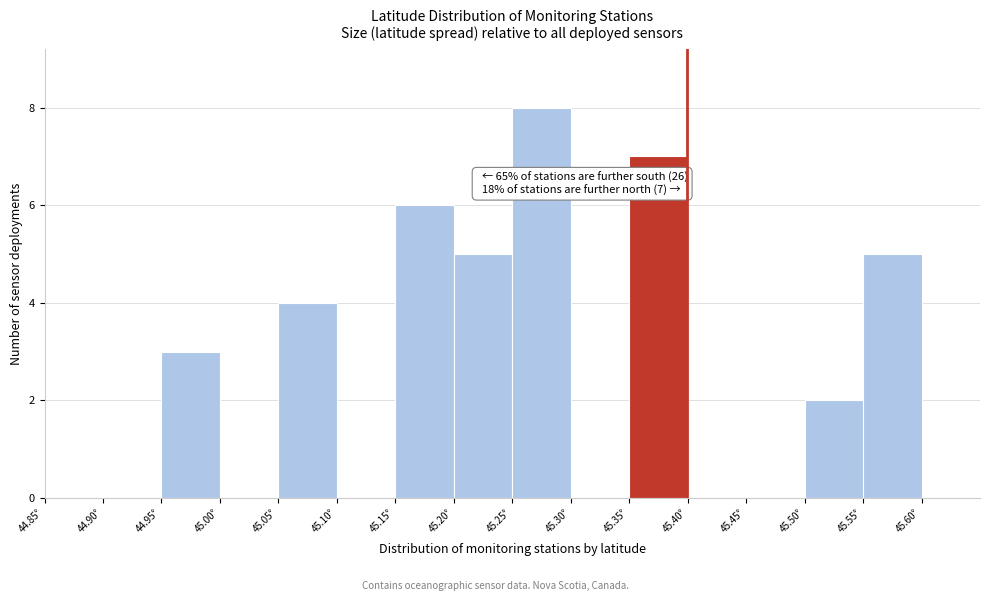

Which range on the x-axis has the tallest bar?

45.25 to 45.30